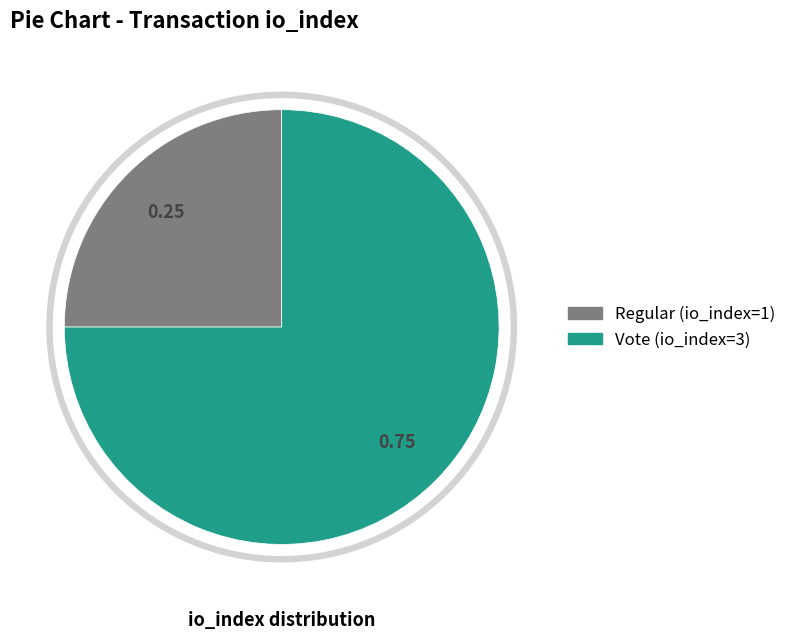

Does Vote (io_index=3) represent more than half of the total?

Yes